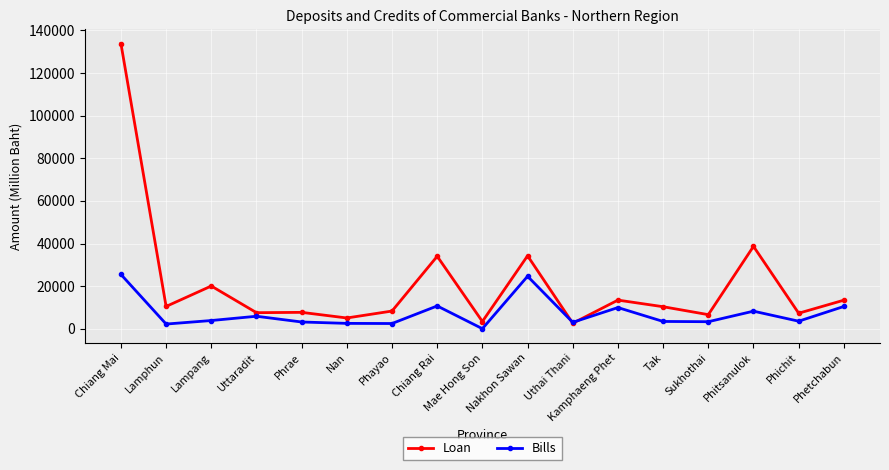

Between Nan and Chiang Rai, which series saw the biggest shift?

Loan